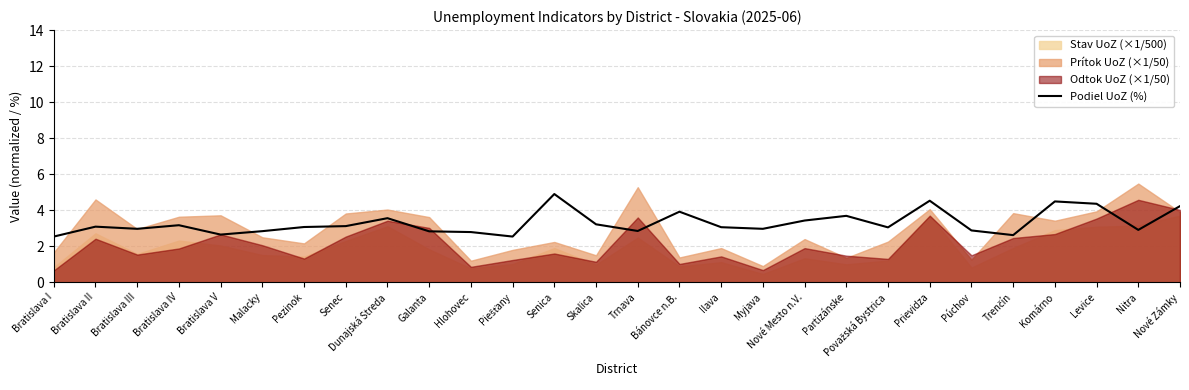

What value does the data have at Myjava?

3.0